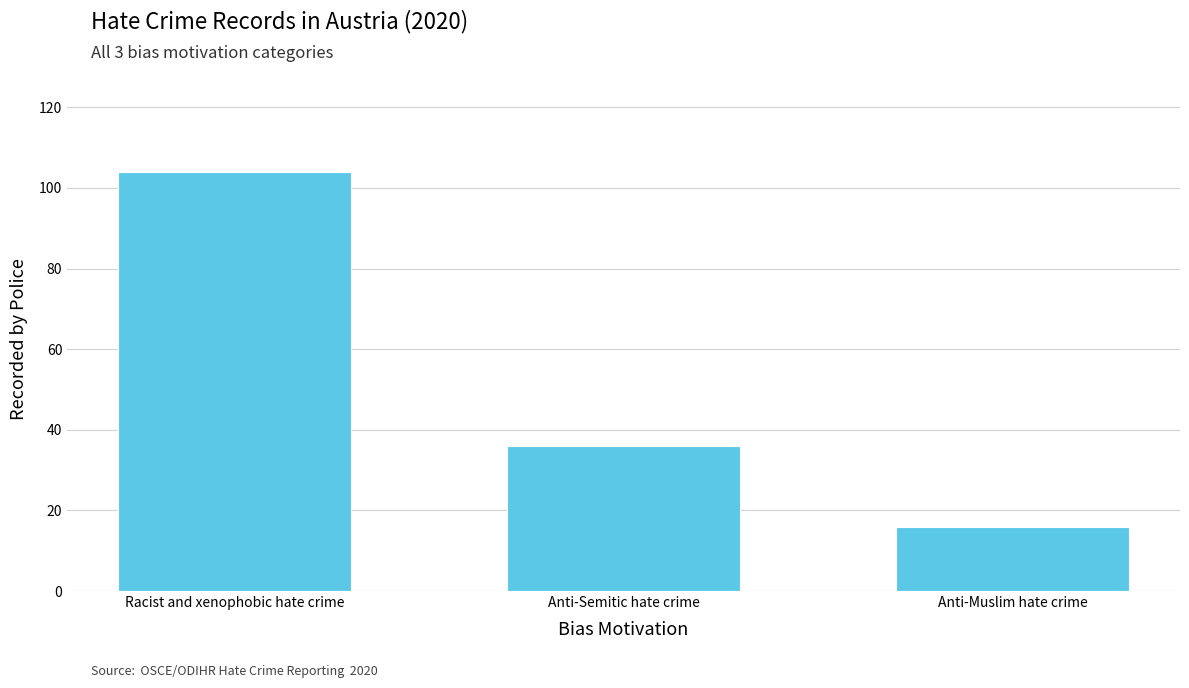

What is the ratio of the value at Anti-Muslim hate crime to the value at Anti-Semitic hate crime?

0.4